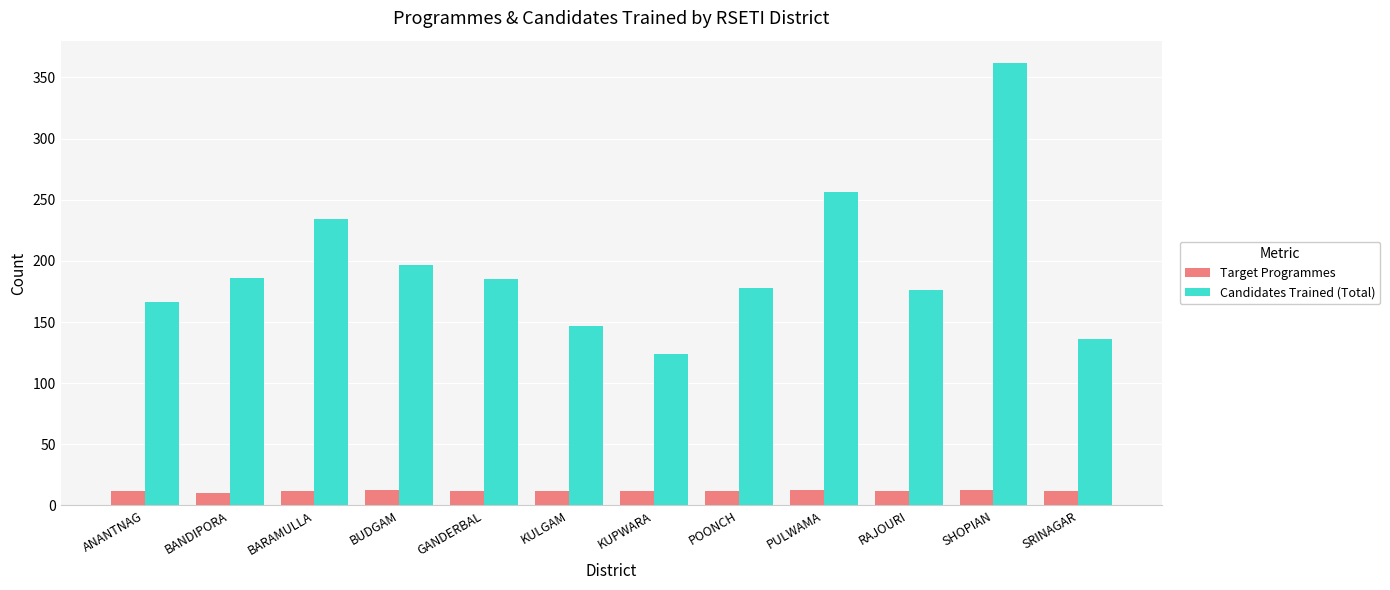

Rank the series by their average value, from highest to lowest.

Candidates Trained (Total), Target Programmes